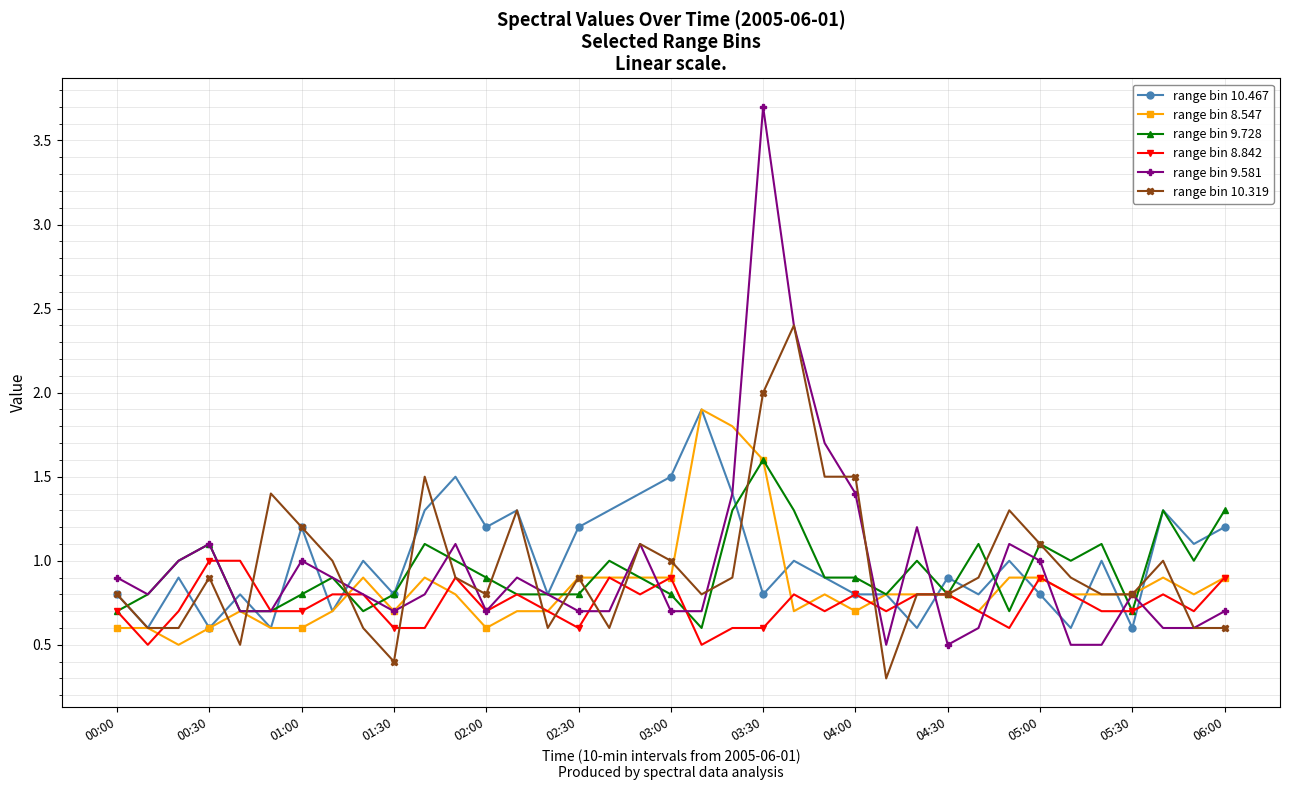

What is the smallest value displayed?

0.3